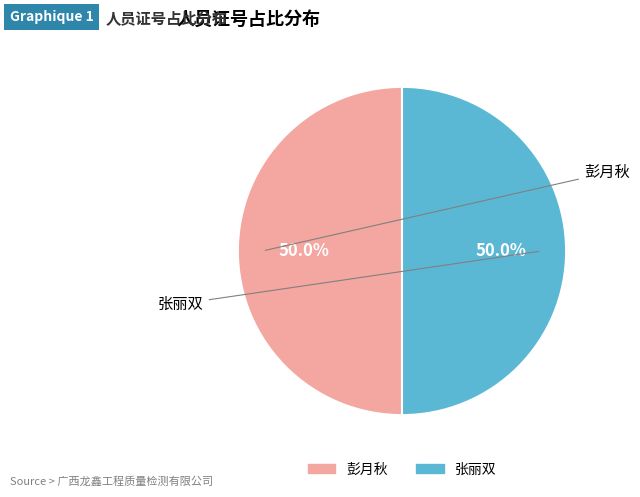

What percentage is NOT represented by 彭月秋?

50.0%